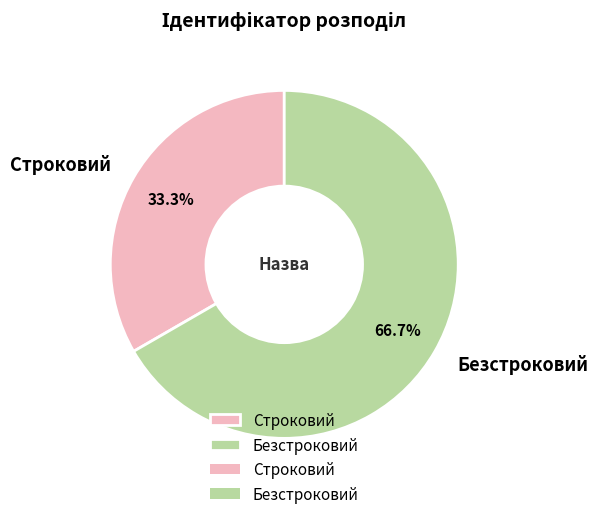

True or false: Строковий accounts for 42% of the total.

False